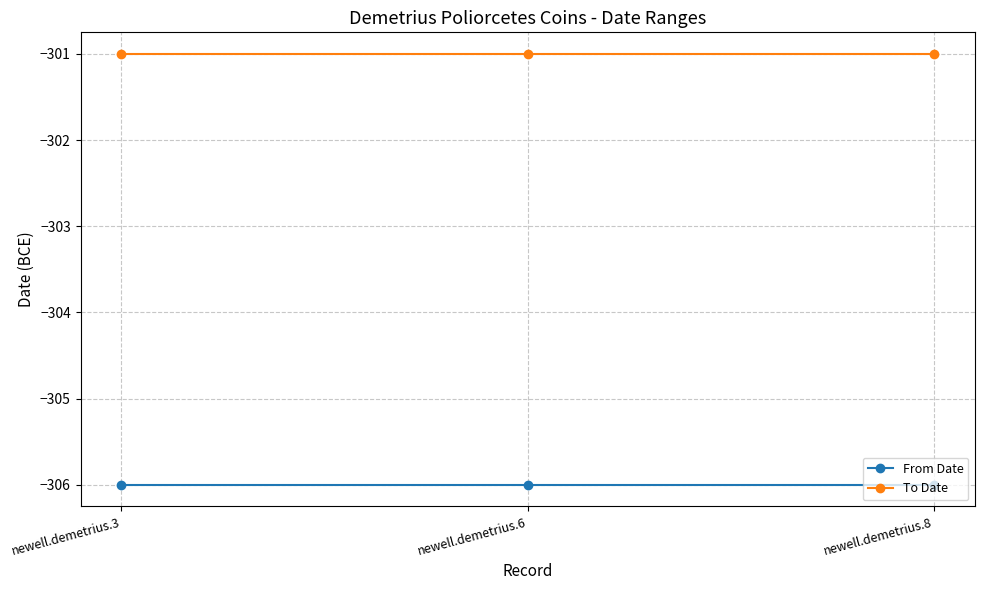

The To Date series shows -78 at newell.demetrius.3. True or false?

False